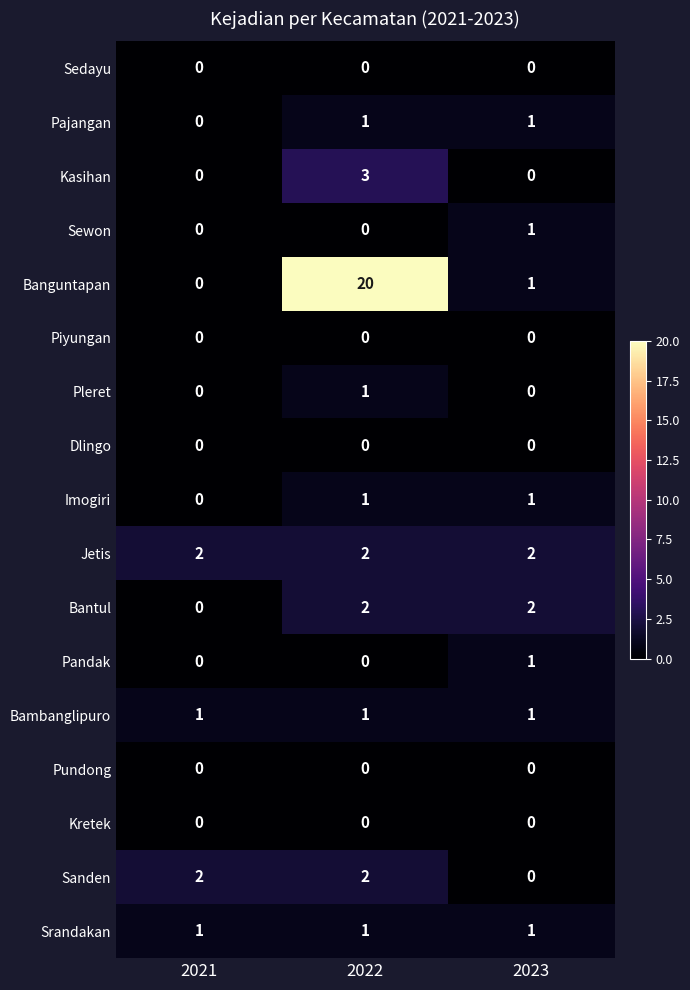

Between 2022 and 2023, which series saw the biggest shift?

Banguntapan